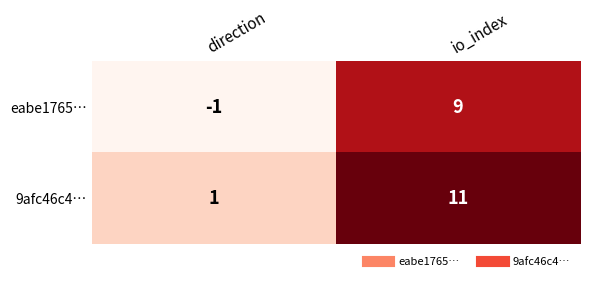

Which category has the highest value across all series?

io_index